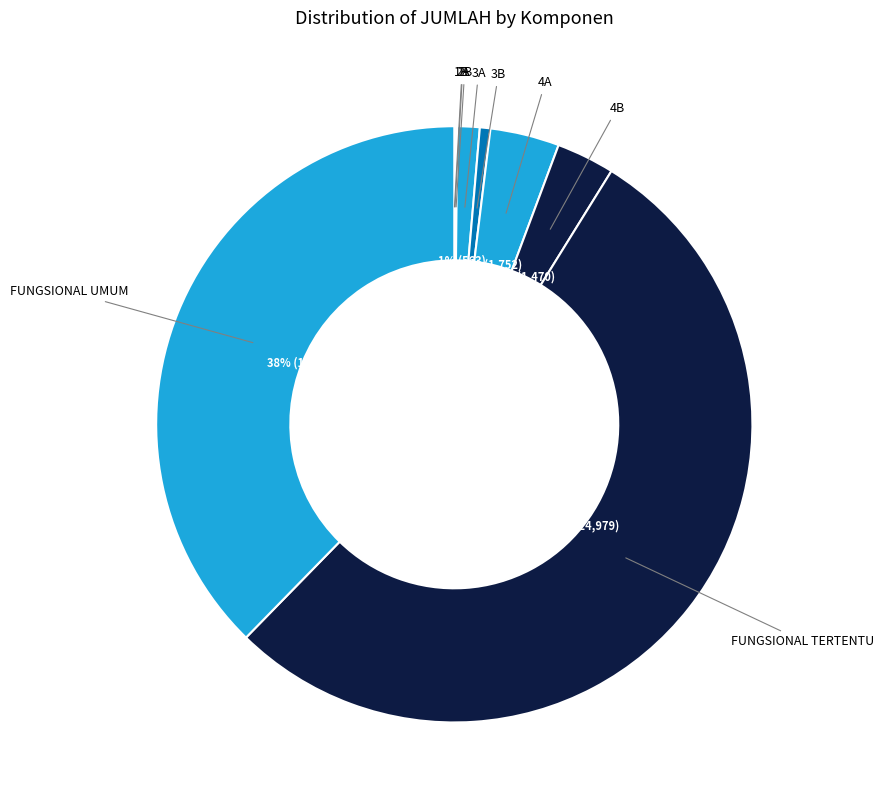

Combined, do FUNGSIONAL UMUM and FUNGSIONAL TERTENTU account for over 50%?

Yes